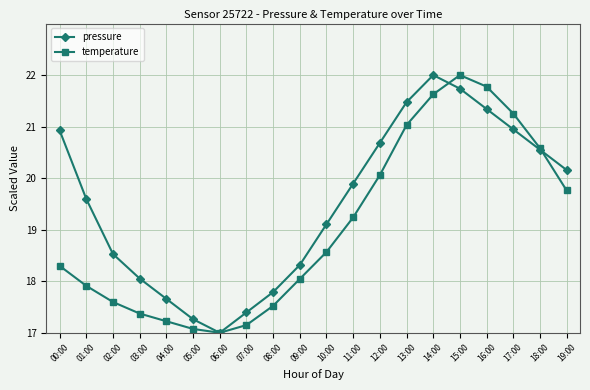

Reading right to left, list all the values displayed in this chart.

pressure: 20.2	20.6	20.9	21.3	21.7	22.0	21.5	20.7	19.9	19.1	18.3	17.8	17.4	17.0	17.3	17.7	18.1	18.5	19.6	20.9
temperature: 19.8	20.6	21.3	21.8	22.0	21.6	21.0	20.1	19.2	18.6	18.0	17.5	17.1	17.0	17.1	17.2	17.4	17.6	17.9	18.3